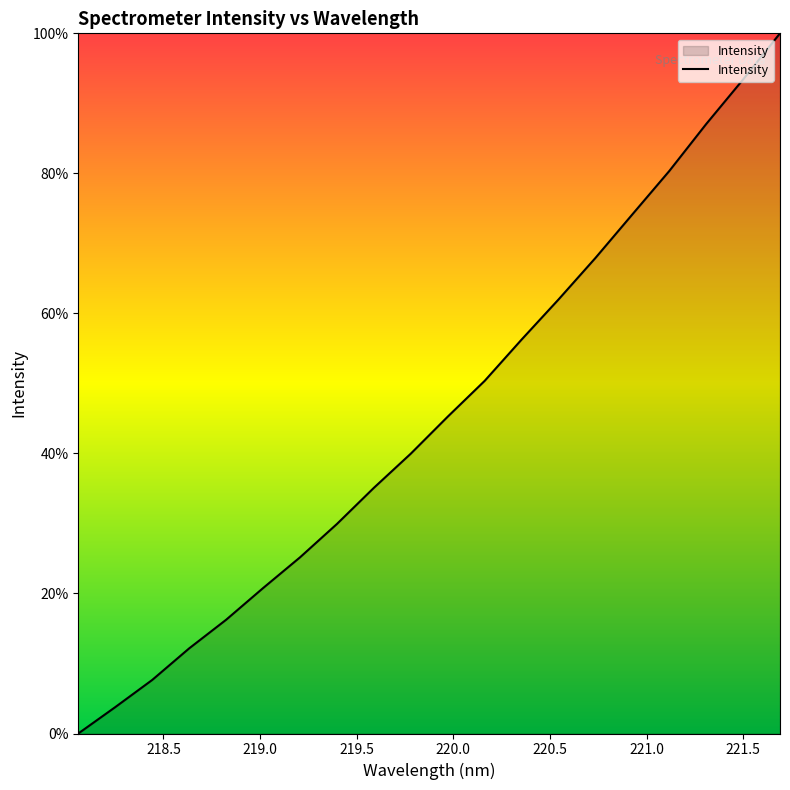

What is the maximum value shown in the chart?

100.0